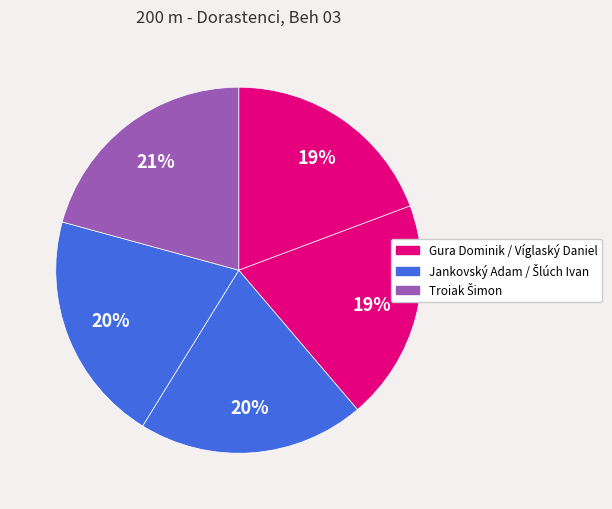

How many segments does this pie chart have?

5